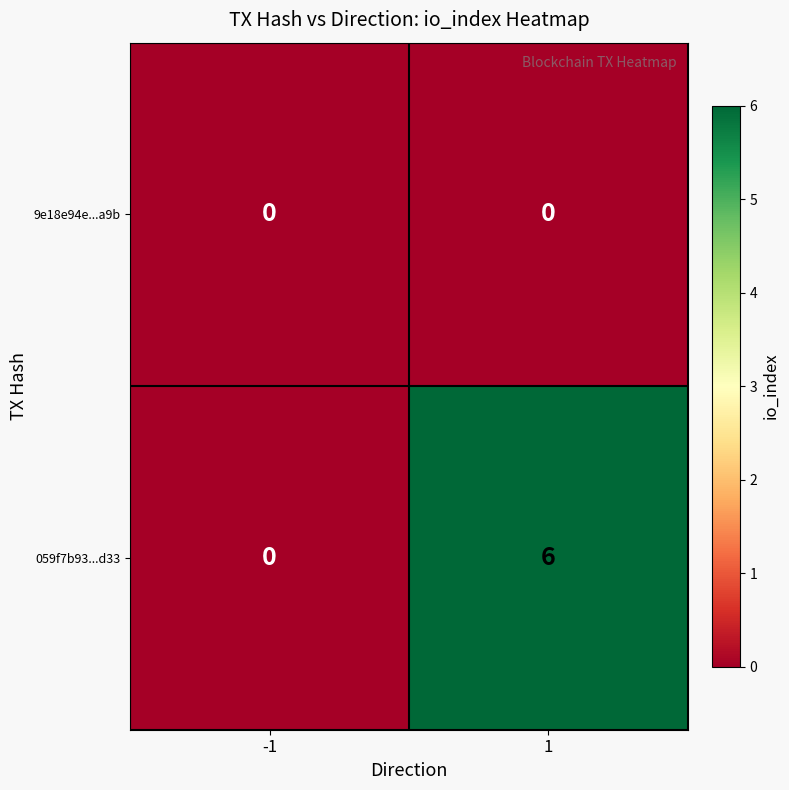

Which series has the largest range (max minus min)?

059f7b93...d33